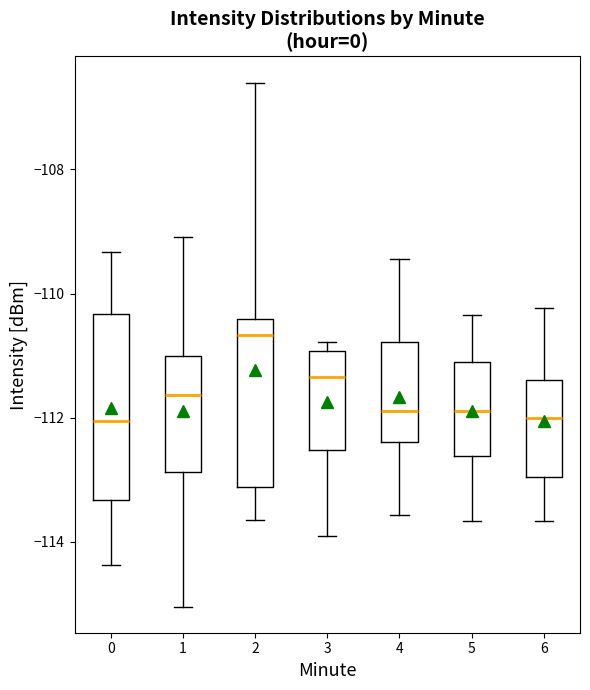

Reading left to right, read every box against the y-axis: the position of its median line, the range the box covers, and the ends of its whiskers. The values are not printed on the chart, so give them approximately, as read against the axis.

0: median -112.0, box -113.4 to -110.4, whiskers -114.4 to -109.4
1: median -111.6, box -112.8 to -111.0, whiskers -115.0 to -109.0
2: median -110.6, box -113.2 to -110.4, whiskers -113.6 to -106.6
3: median -111.4, box -112.6 to -111.0, whiskers -113.8 to -110.8
4: median -111.8, box -112.4 to -110.8, whiskers -113.6 to -109.4
5: median -111.8, box -112.6 to -111.0, whiskers -113.6 to -110.4
6: median -112.0, box -113.0 to -111.4, whiskers -113.6 to -110.2